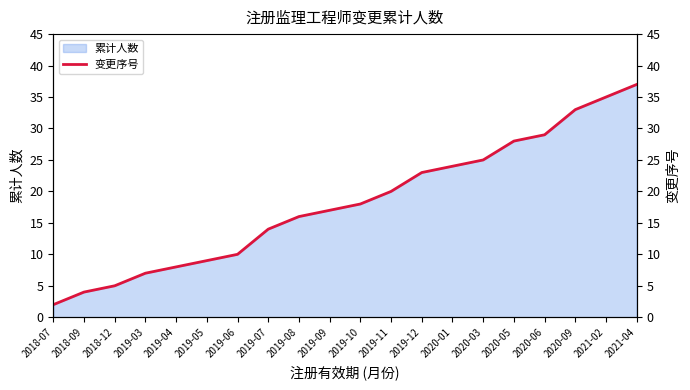

What is the label of the 5th point from the right?

2020-05